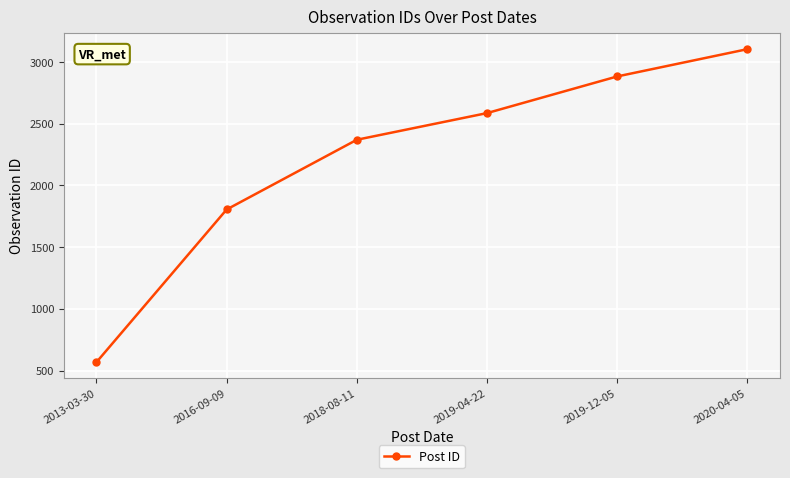

Is this an area chart (filled region under the line)?

No